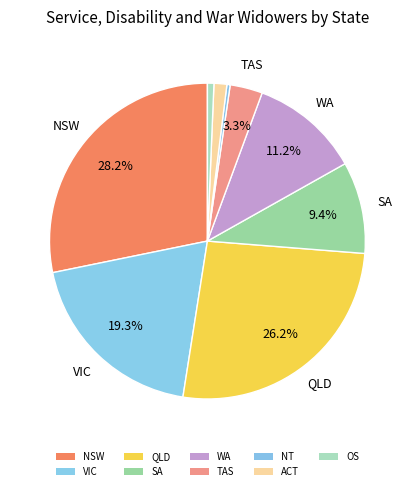

Is there any slice that represents more than half of the pie?

No